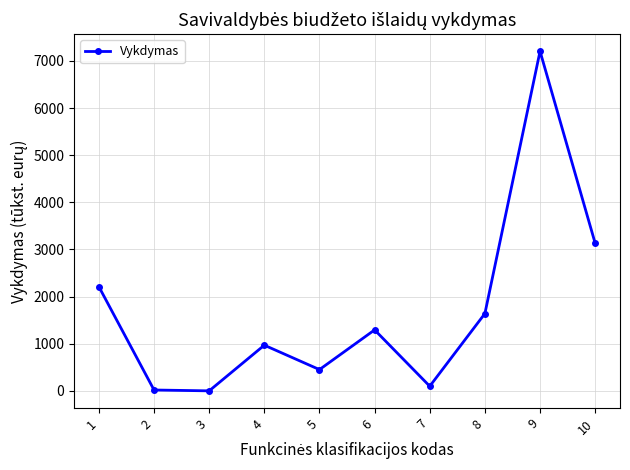

How many interior local valleys (lower than both neighbors) does the data have?

3